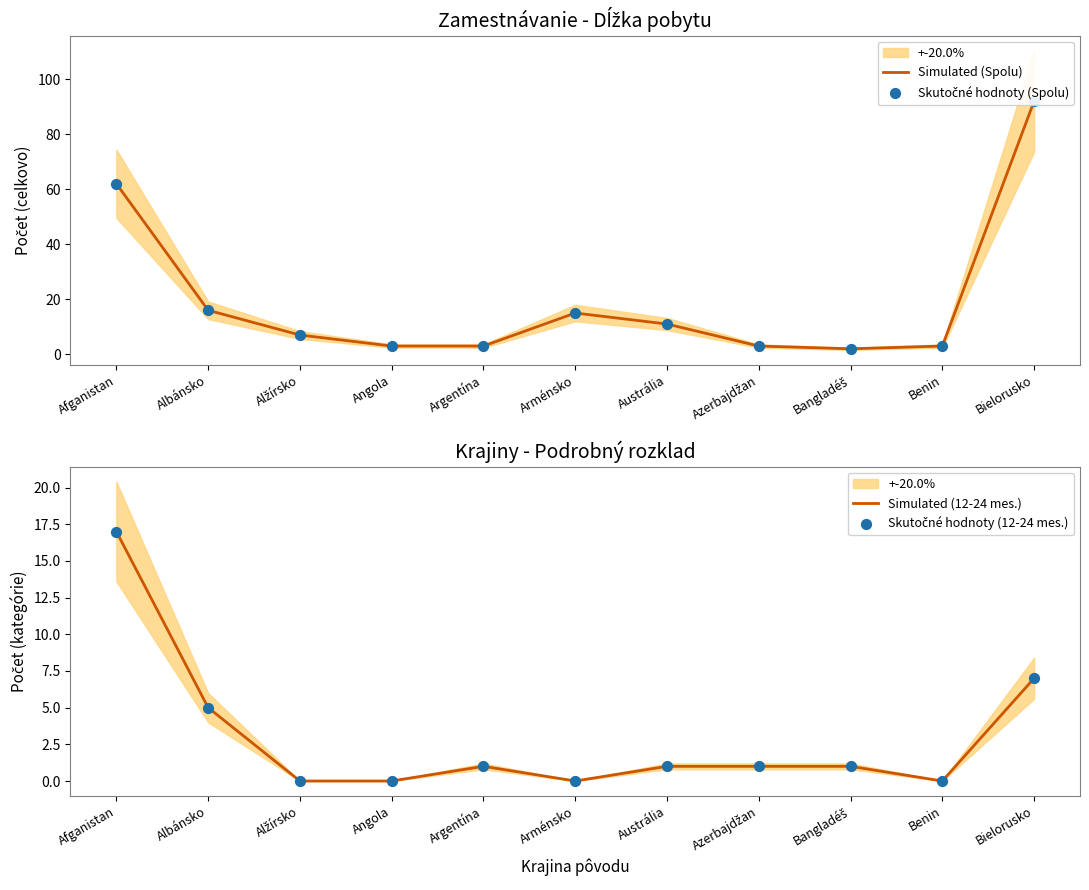

Which series has the largest Y range (max minus min)?

Simulated (Spolu)